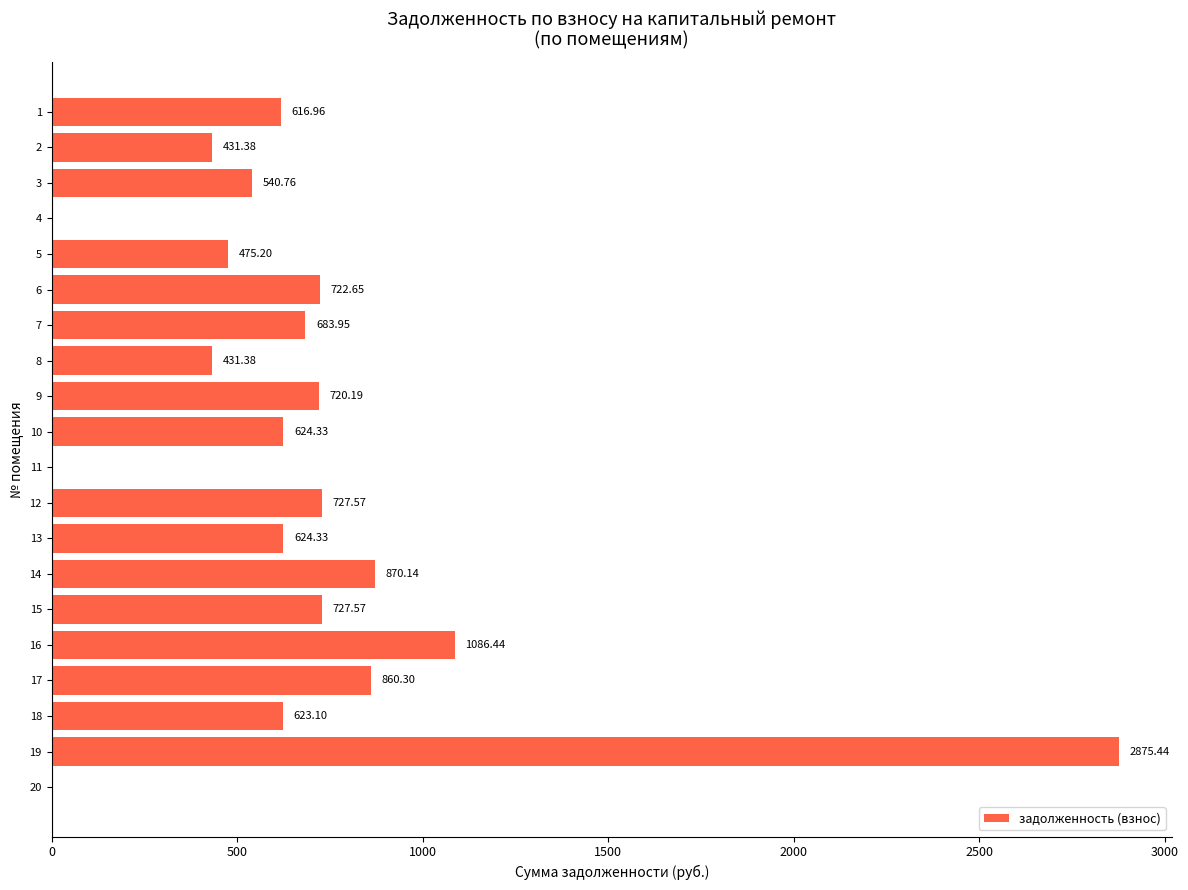

Which has a higher value, 3 or 14?

14